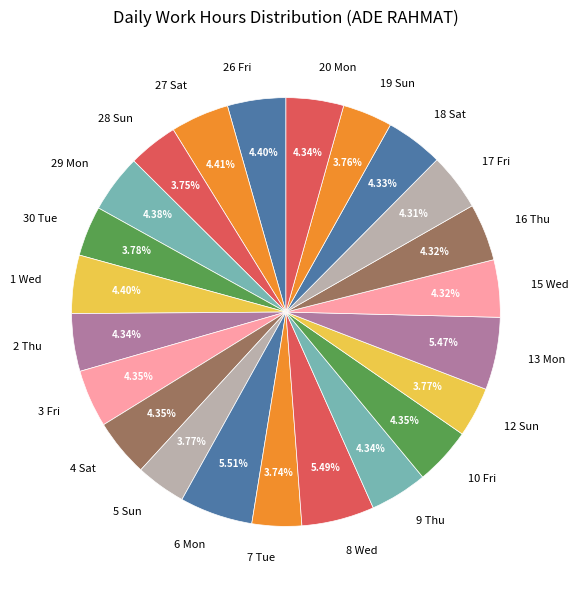

What is the total percentage of 7 Tue and 1 Wed?

8.1%